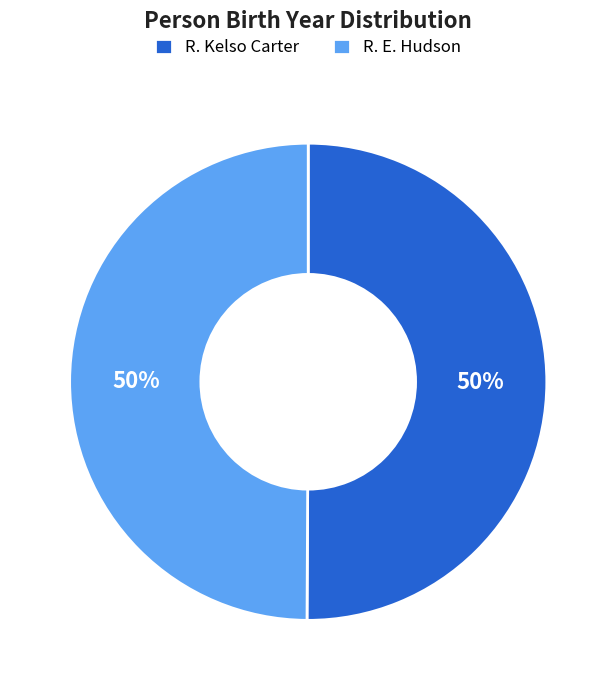

Approximately how many times larger is the value at R. Kelso Carter compared to R. E. Hudson?

1.0